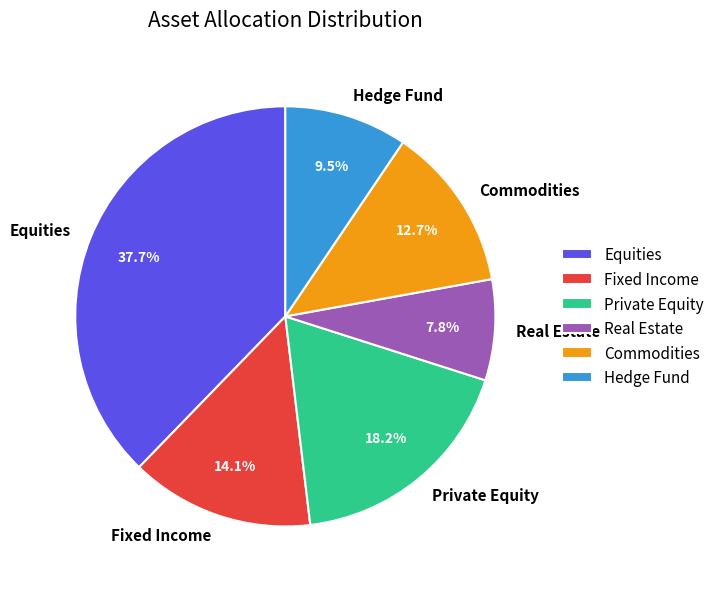

To the nearest percent, what portion does Private Equity represent?

18%